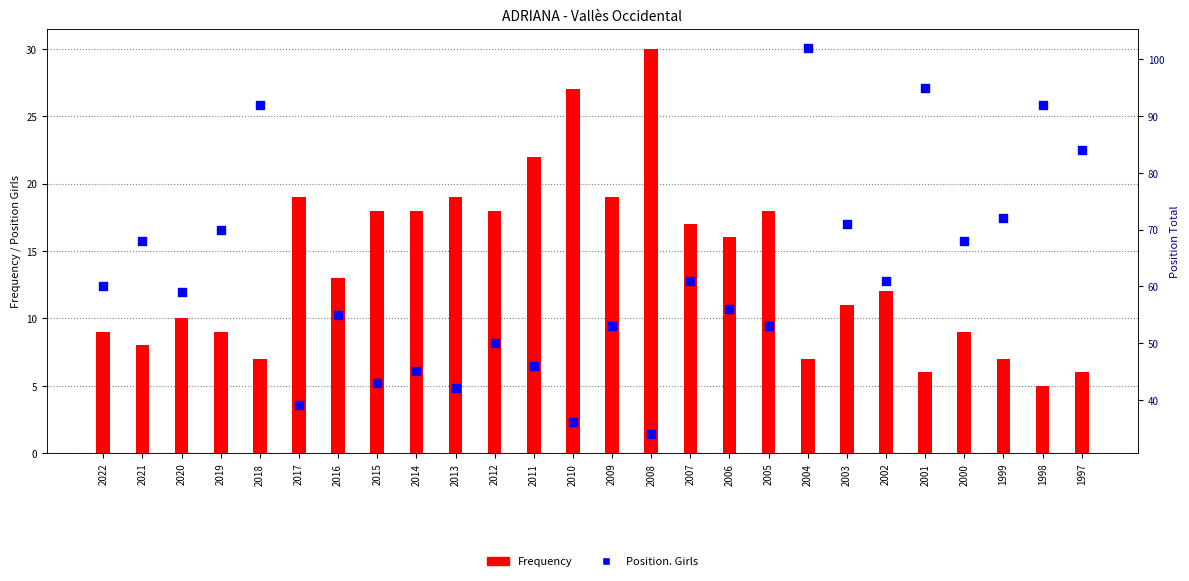

Which series contains the lowest Y value?

Frequency